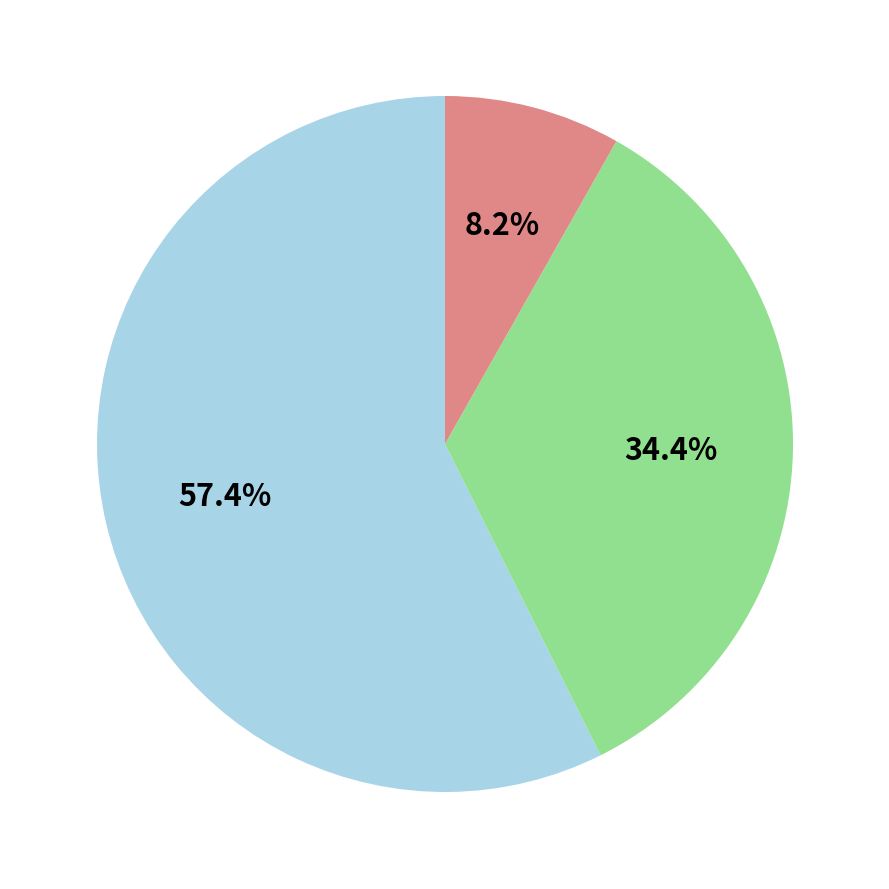

Does any single category account for the majority?

Yes